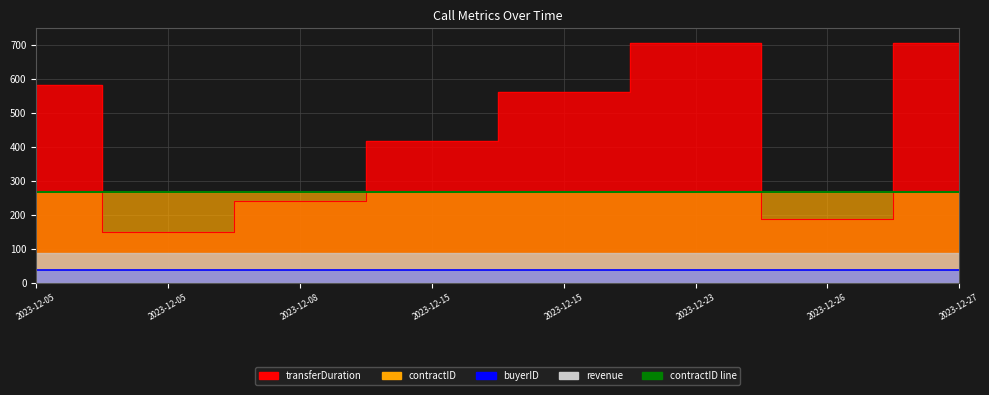

What is the difference between the highest and lowest values at 2023-12-05 11:51?

545